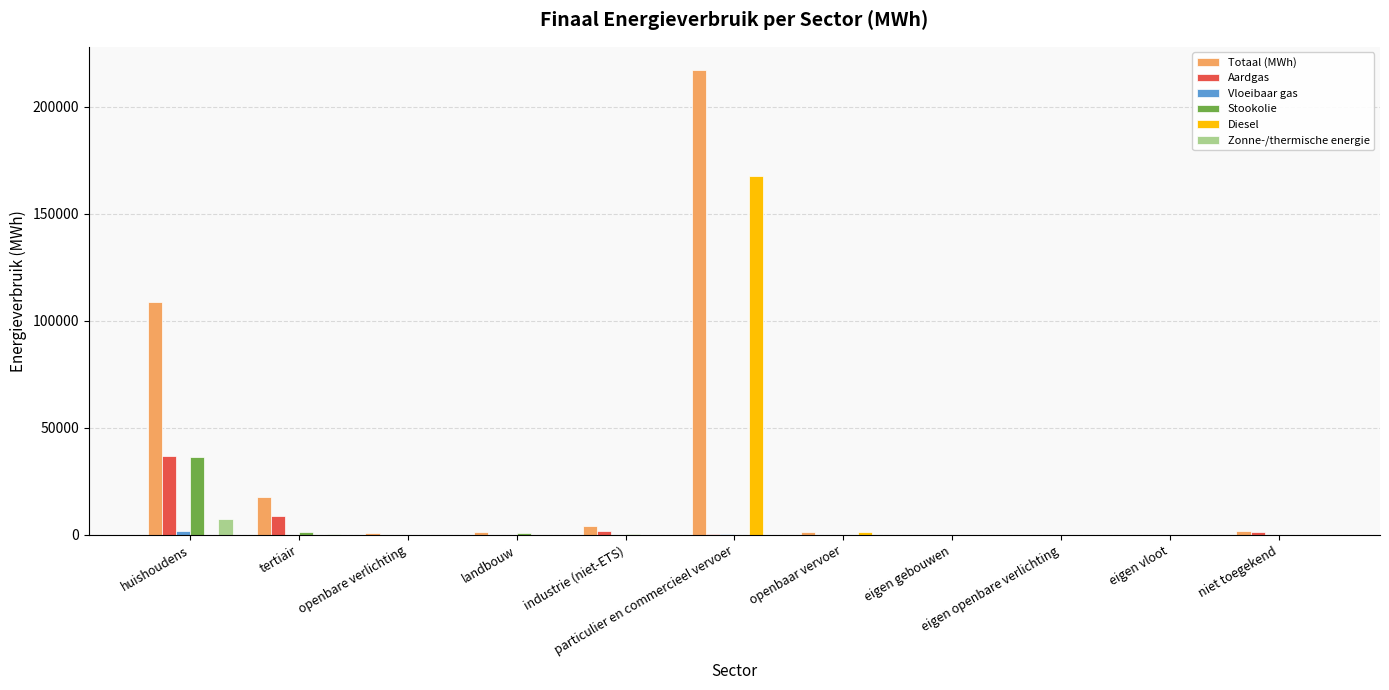

What is the highest value of the Zonne-/thermische energie series?

7594.8